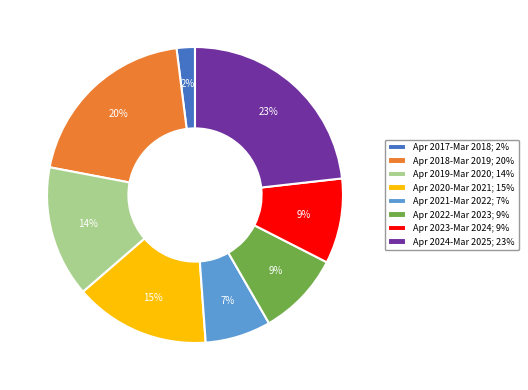

Which has a higher value, Apr 2017-Mar 2018; 2% or Apr 2024-Mar 2025; 23%?

Apr 2024-Mar 2025; 23%